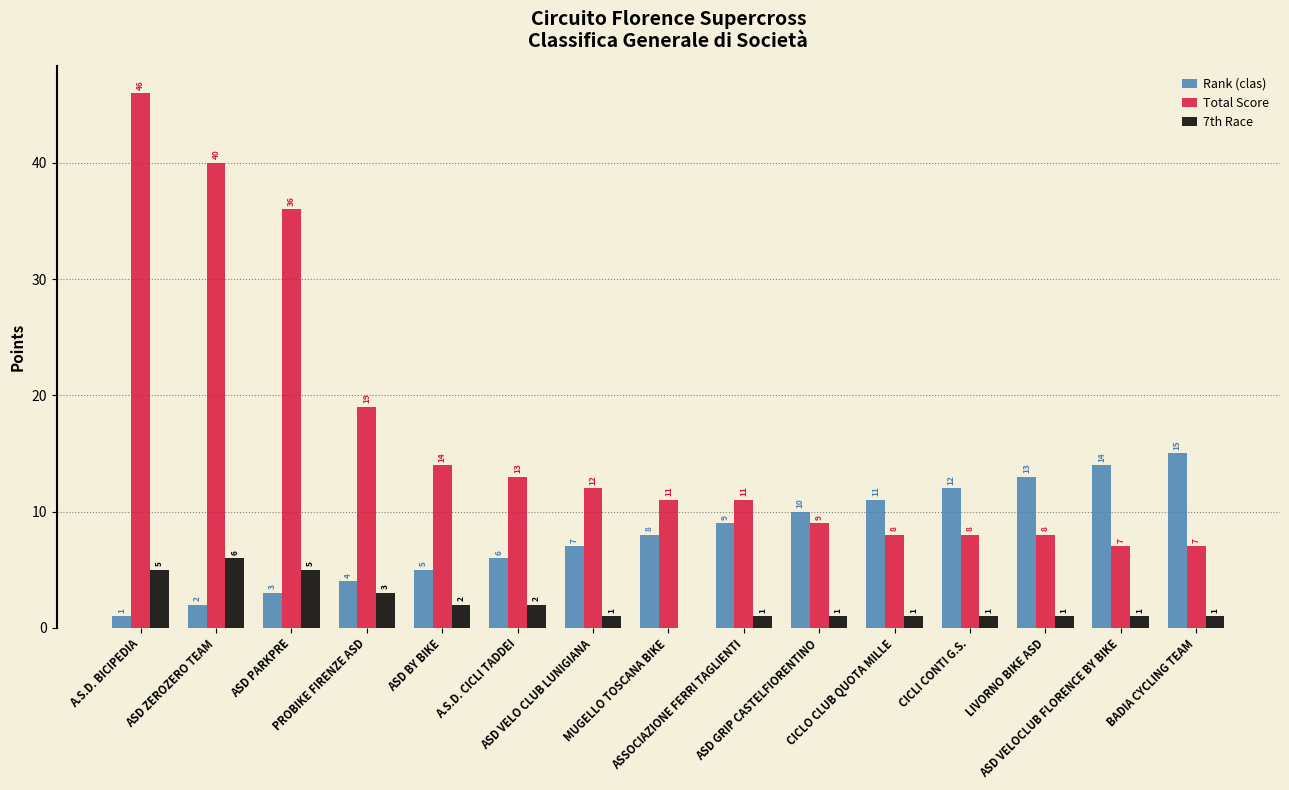

What is the maximum value for Total Score?

46